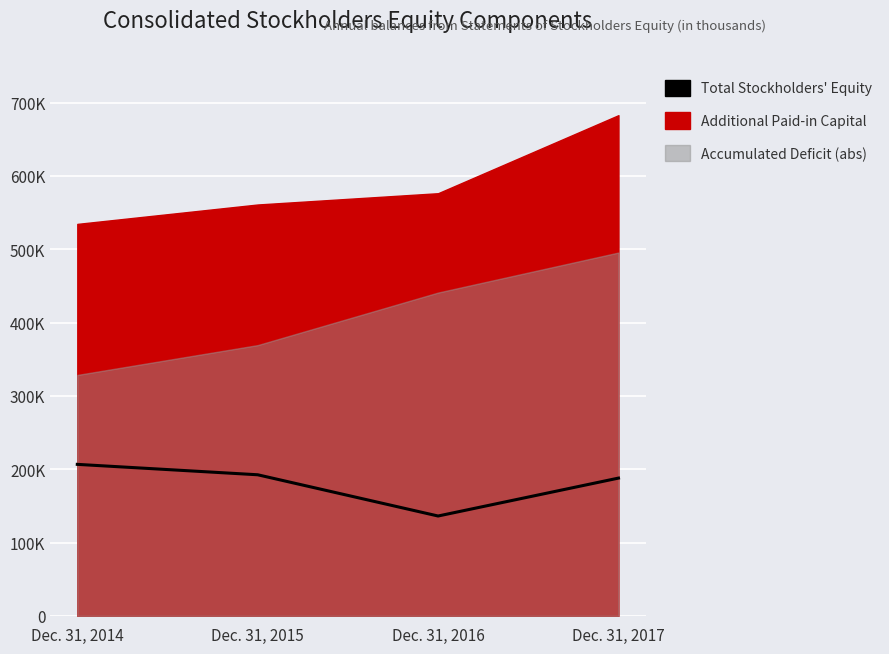

What is the ratio of the value at Dec. 31, 2016 to the value at Dec. 31, 2017?

0.7